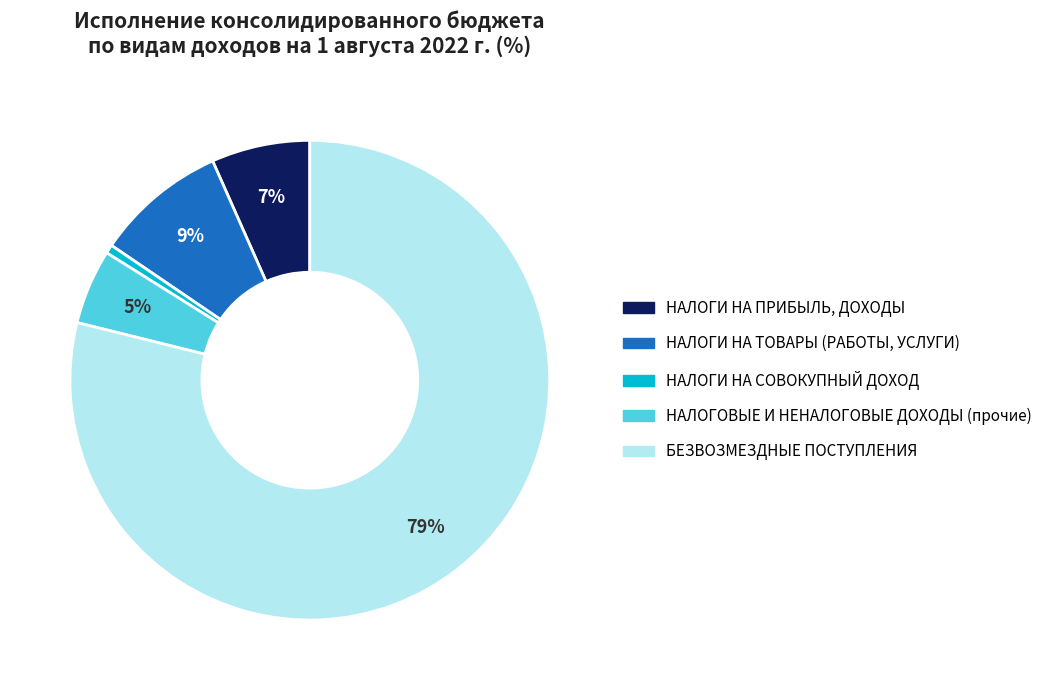

Is there any slice that represents more than half of the pie?

Yes